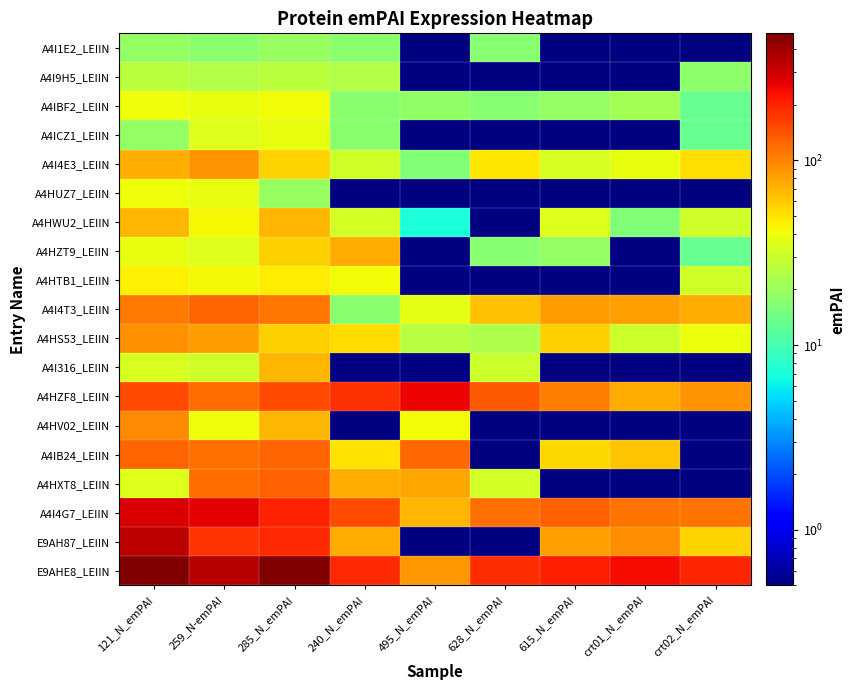

Reading left to right, what are all the values shown in this chart?

E9AHE8_LEIIN: 121_N_emPAI=479.8	259_N-emPAI=350.3	285_N_emPAI=487.1	240_N_emPAI=193.9	495_N_emPAI=86.0	628_N_emPAI=187.6	615_N_emPAI=208.5	crt01_N_emPAI=238.3	crt02_N_emPAI=197.6
E9AH87_LEIIN: 121_N_emPAI=336.6	259_N-emPAI=178.5	285_N_emPAI=193.9	240_N_emPAI=74.9	495_N_emPAI=0.1	628_N_emPAI=0.1	615_N_emPAI=80.6	crt01_N_emPAI=92.1	crt02_N_emPAI=56.0
A4I4G7_LEIIN: 121_N_emPAI=284.1	259_N-emPAI=265.5	285_N_emPAI=203.6	240_N_emPAI=149.8	495_N_emPAI=69.7	628_N_emPAI=115.1	615_N_emPAI=127.9	crt01_N_emPAI=113.7	crt02_N_emPAI=112.0
A4HXT8_LEIIN: 121_N_emPAI=35.8	259_N-emPAI=118.3	285_N_emPAI=128.4	240_N_emPAI=72.7	495_N_emPAI=76.7	628_N_emPAI=32.0	615_N_emPAI=0.1	crt01_N_emPAI=0.1	crt02_N_emPAI=0.1
A4IB24_LEIIN: 121_N_emPAI=124.1	259_N-emPAI=116.0	285_N_emPAI=126.0	240_N_emPAI=50.7	495_N_emPAI=120.9	628_N_emPAI=0.1	615_N_emPAI=54.5	crt01_N_emPAI=62.3	crt02_N_emPAI=0.1
A4HV02_LEIIN: 121_N_emPAI=95.5	259_N-emPAI=40.2	285_N_emPAI=70.3	240_N_emPAI=0.1	495_N_emPAI=41.8	628_N_emPAI=0.1	615_N_emPAI=0.1	crt01_N_emPAI=0.1	crt02_N_emPAI=0.1
A4HZF8_LEIIN: 121_N_emPAI=150.4	259_N-emPAI=118.3	285_N_emPAI=152.7	240_N_emPAI=185.1	495_N_emPAI=251.0	628_N_emPAI=134.3	615_N_emPAI=104.3	crt01_N_emPAI=75.8	crt02_N_emPAI=87.3
A4I316_LEIIN: 121_N_emPAI=33.4	259_N-emPAI=31.2	285_N_emPAI=70.3	240_N_emPAI=0.1	495_N_emPAI=0.1	628_N_emPAI=29.8	615_N_emPAI=0.1	crt01_N_emPAI=0.1	crt02_N_emPAI=0.1
A4HS53_LEIIN: 121_N_emPAI=90.7	259_N-emPAI=84.8	285_N_emPAI=58.2	240_N_emPAI=52.9	495_N_emPAI=25.6	628_N_emPAI=23.4	615_N_emPAI=56.9	crt01_N_emPAI=29.8	crt02_N_emPAI=39.5
A4I4T3_LEIIN: 121_N_emPAI=107.4	259_N-emPAI=125.0	285_N_emPAI=109.1	240_N_emPAI=17.6	495_N_emPAI=37.2	628_N_emPAI=63.9	615_N_emPAI=82.9	crt01_N_emPAI=81.2	crt02_N_emPAI=74.1
A4HTB1_LEIIN: 121_N_emPAI=45.4	259_N-emPAI=42.4	285_N_emPAI=46.0	240_N_emPAI=41.9	495_N_emPAI=0.1	628_N_emPAI=0.1	615_N_emPAI=0.1	crt01_N_emPAI=0.1	crt02_N_emPAI=31.3
A4HZT9_LEIIN: 121_N_emPAI=38.2	259_N-emPAI=35.7	285_N_emPAI=58.2	240_N_emPAI=74.9	495_N_emPAI=0.1	628_N_emPAI=17.1	615_N_emPAI=19.0	crt01_N_emPAI=0.1	crt02_N_emPAI=13.2
A4HWU2_LEIIN: 121_N_emPAI=69.2	259_N-emPAI=42.4	285_N_emPAI=70.3	240_N_emPAI=33.0	495_N_emPAI=7.0	628_N_emPAI=0.1	615_N_emPAI=35.5	crt01_N_emPAI=16.2	crt02_N_emPAI=31.3
A4HUZ7_LEIIN: 121_N_emPAI=40.6	259_N-emPAI=37.9	285_N_emPAI=19.4	240_N_emPAI=0.1	495_N_emPAI=0.1	628_N_emPAI=0.1	615_N_emPAI=0.1	crt01_N_emPAI=0.1	crt02_N_emPAI=0.1
A4I4E3_LEIIN: 121_N_emPAI=74.0	259_N-emPAI=89.3	285_N_emPAI=55.7	240_N_emPAI=30.8	495_N_emPAI=16.3	628_N_emPAI=49.0	615_N_emPAI=33.2	crt01_N_emPAI=37.9	crt02_N_emPAI=51.0
A4ICZ1_LEIIN: 121_N_emPAI=19.1	259_N-emPAI=35.7	285_N_emPAI=38.8	240_N_emPAI=17.6	495_N_emPAI=0.1	628_N_emPAI=0.1	615_N_emPAI=0.1	crt01_N_emPAI=0.1	crt02_N_emPAI=13.2
A4IBF2_LEIIN: 121_N_emPAI=40.6	259_N-emPAI=37.9	285_N_emPAI=41.2	240_N_emPAI=17.6	495_N_emPAI=18.6	628_N_emPAI=17.1	615_N_emPAI=19.0	crt01_N_emPAI=21.7	crt02_N_emPAI=13.2
A4I9H5_LEIIN: 121_N_emPAI=26.3	259_N-emPAI=24.5	285_N_emPAI=26.7	240_N_emPAI=24.2	495_N_emPAI=0.1	628_N_emPAI=0.1	615_N_emPAI=0.1	crt01_N_emPAI=0.1	crt02_N_emPAI=18.1
A4I1E2_LEIIN: 121_N_emPAI=19.1	259_N-emPAI=17.9	285_N_emPAI=19.4	240_N_emPAI=17.6	495_N_emPAI=0.1	628_N_emPAI=17.1	615_N_emPAI=0.1	crt01_N_emPAI=0.1	crt02_N_emPAI=0.1